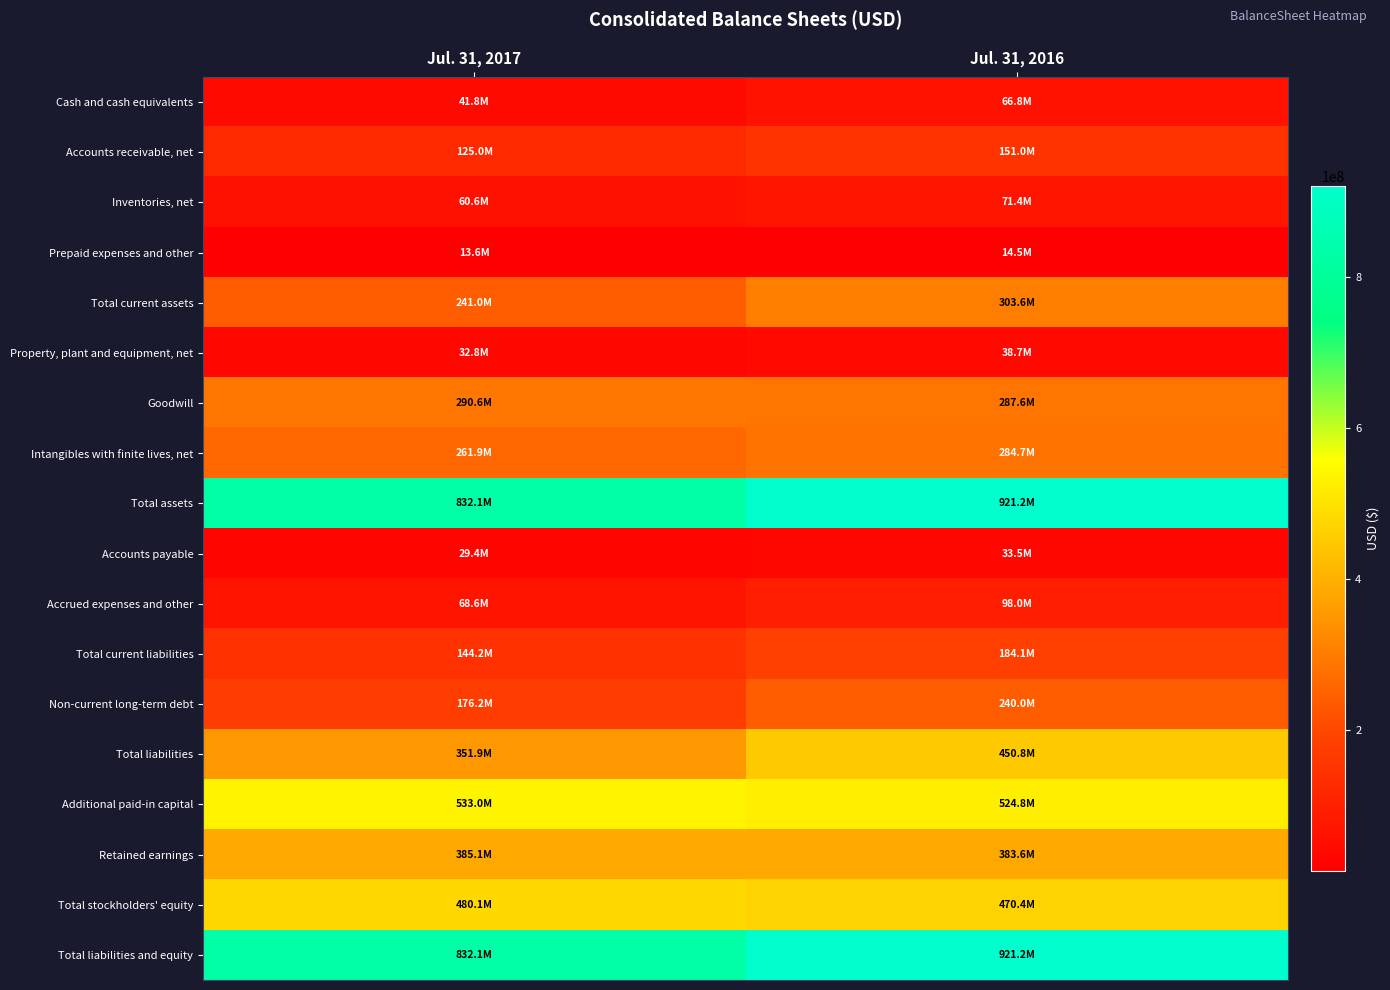

Which has a higher value, Jul. 31, 2017 or Jul. 31, 2016?

Jul. 31, 2016